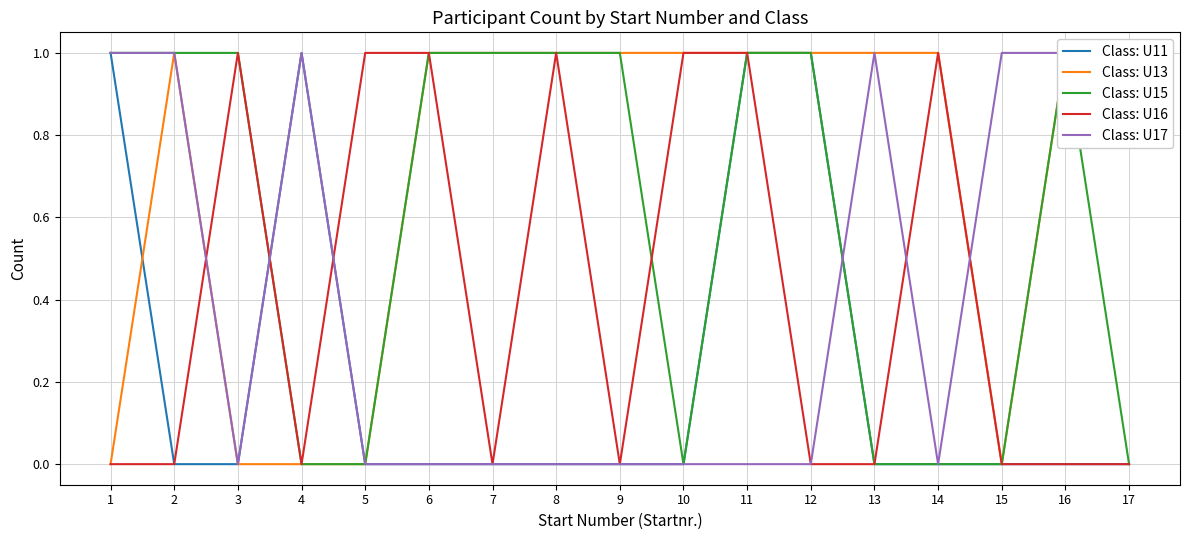

Where is the first local minimum for Class: U15?

10